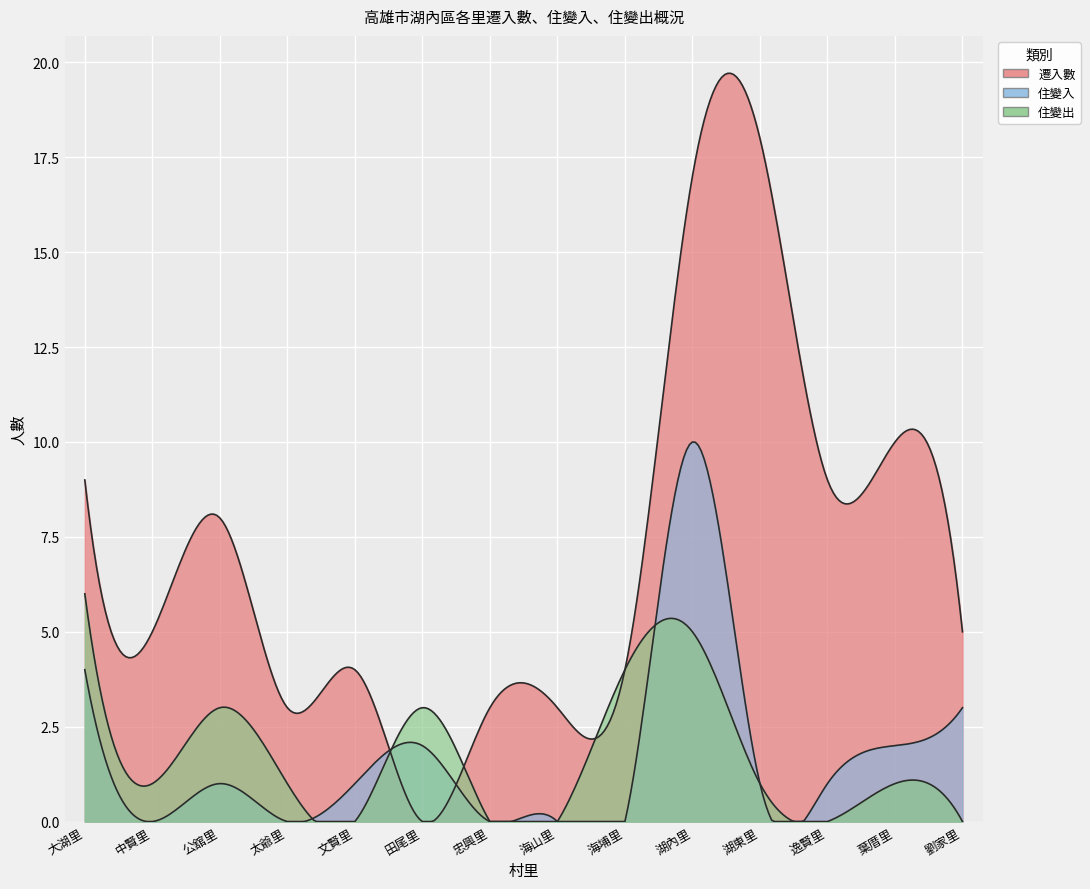

What is the label of the 2nd point from the left?

中賢里